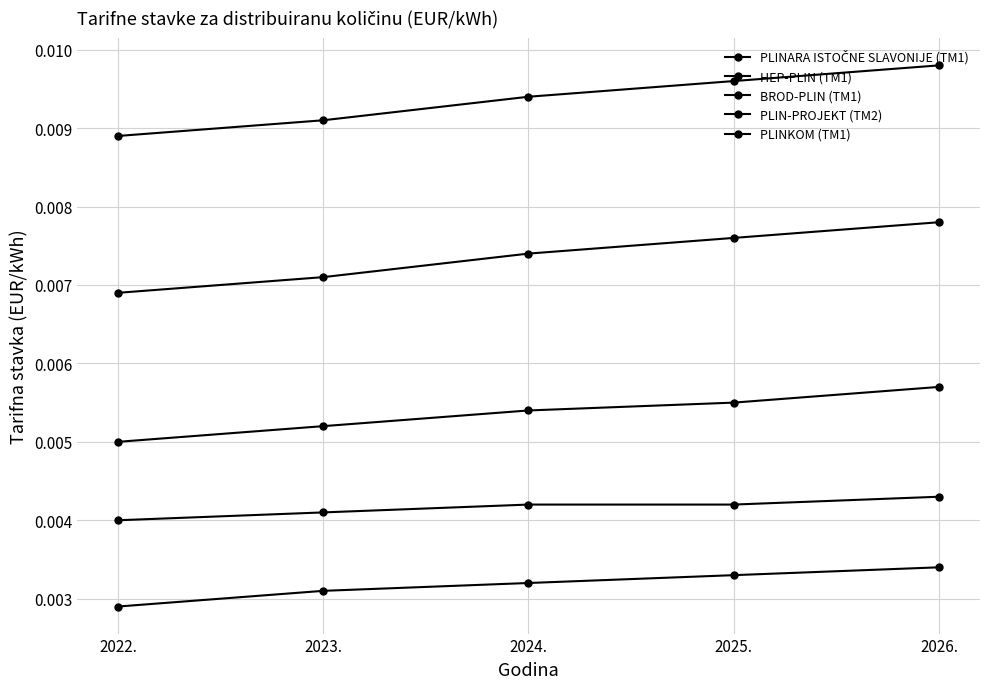

True or false: HEP-PLIN (TM1) and PLINARA ISTOČNE SLAVONIJE (TM1) cross at least once.

False